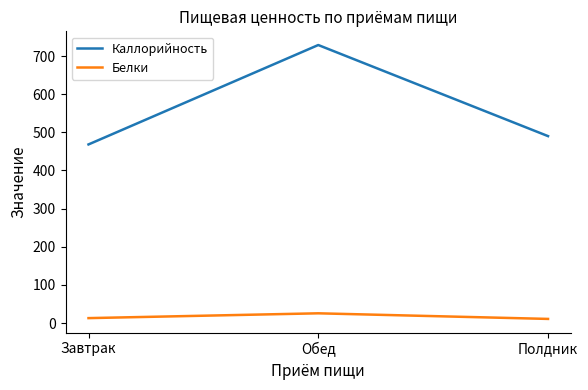

What are all the series names shown in the legend?

Каллорийность, Белки